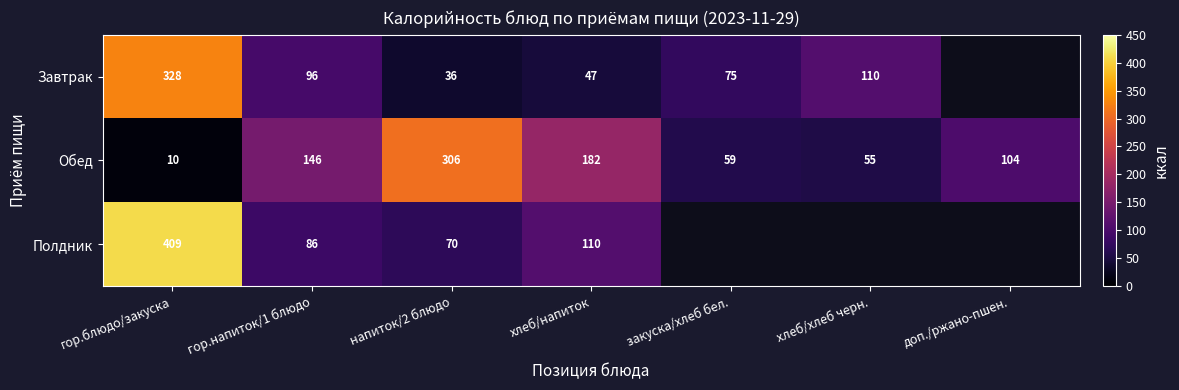

At how many categories does at least one series exceed 319?

1